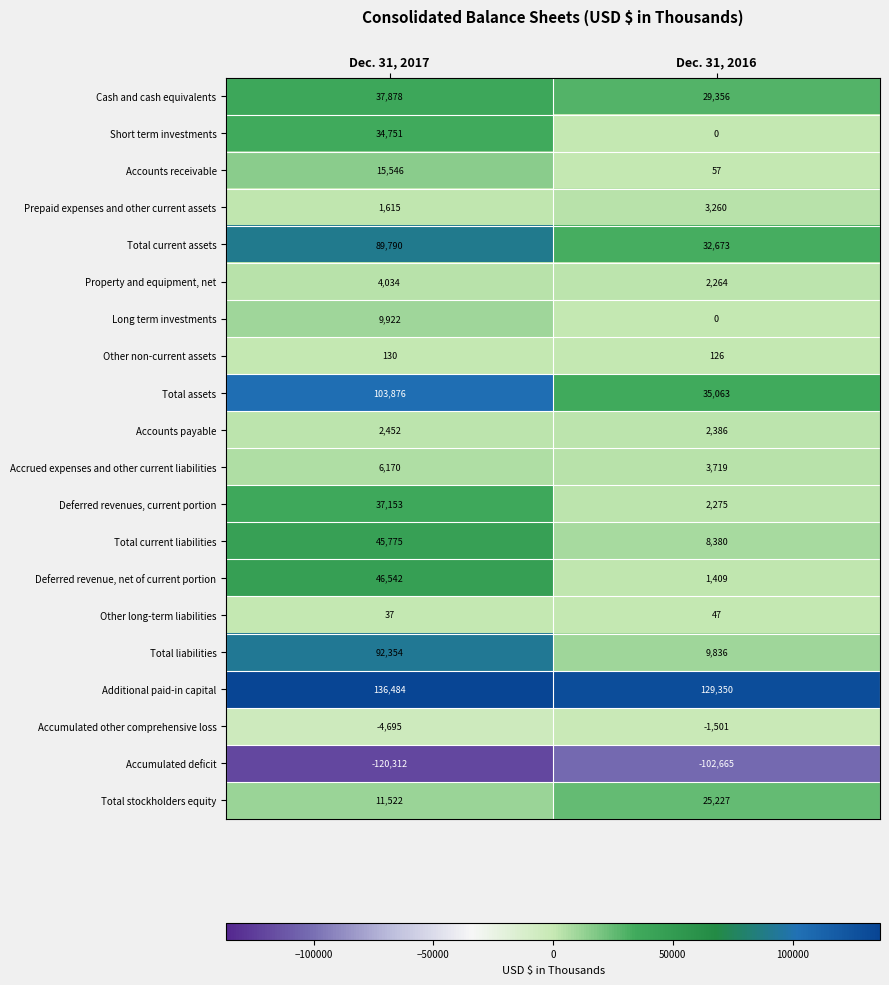

Which series has the largest total across all categories?

Additional paid-in capital